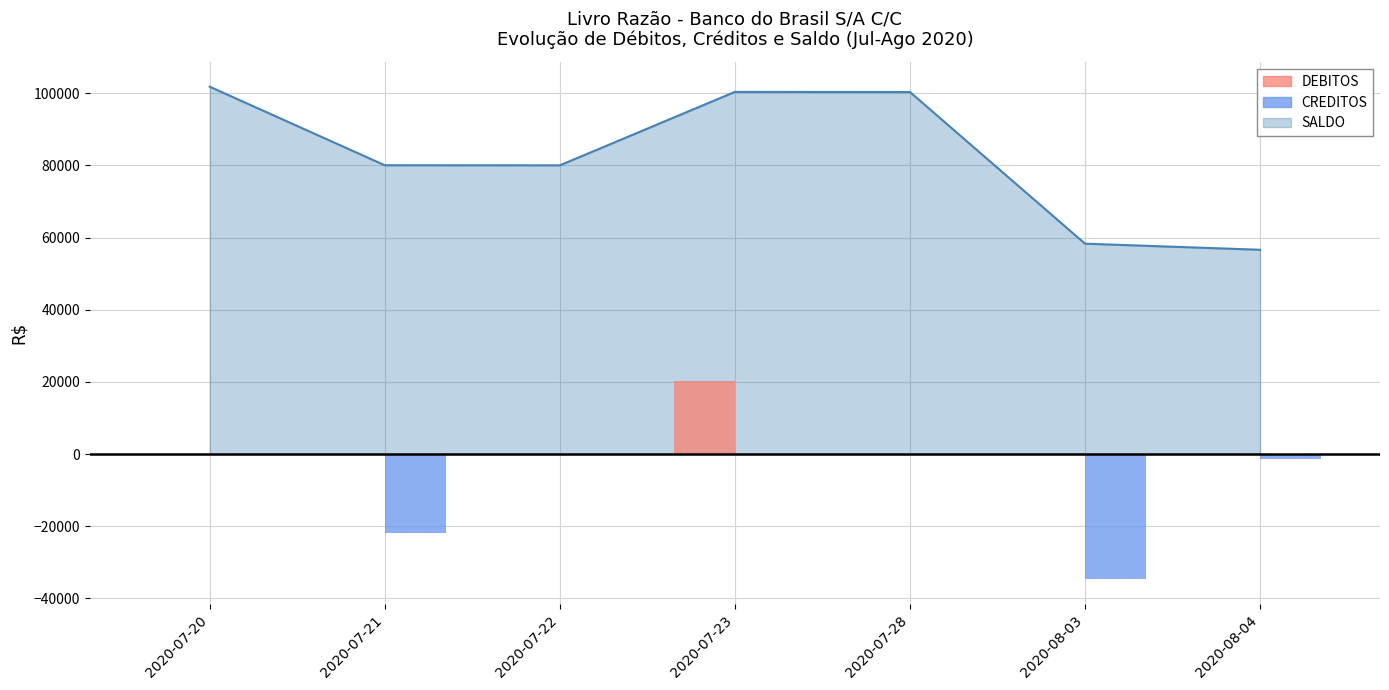

What is the label of the 3rd bar from the left?

2020-07-22